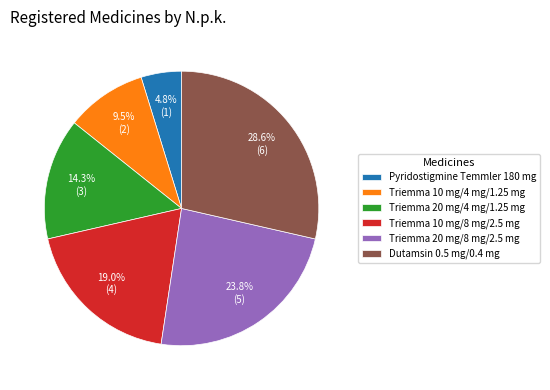

Between Triemma 20 mg/4 mg/1.25 mg and Dutamsin 0.5 mg/0.4 mg, which is larger?

Dutamsin 0.5 mg/0.4 mg